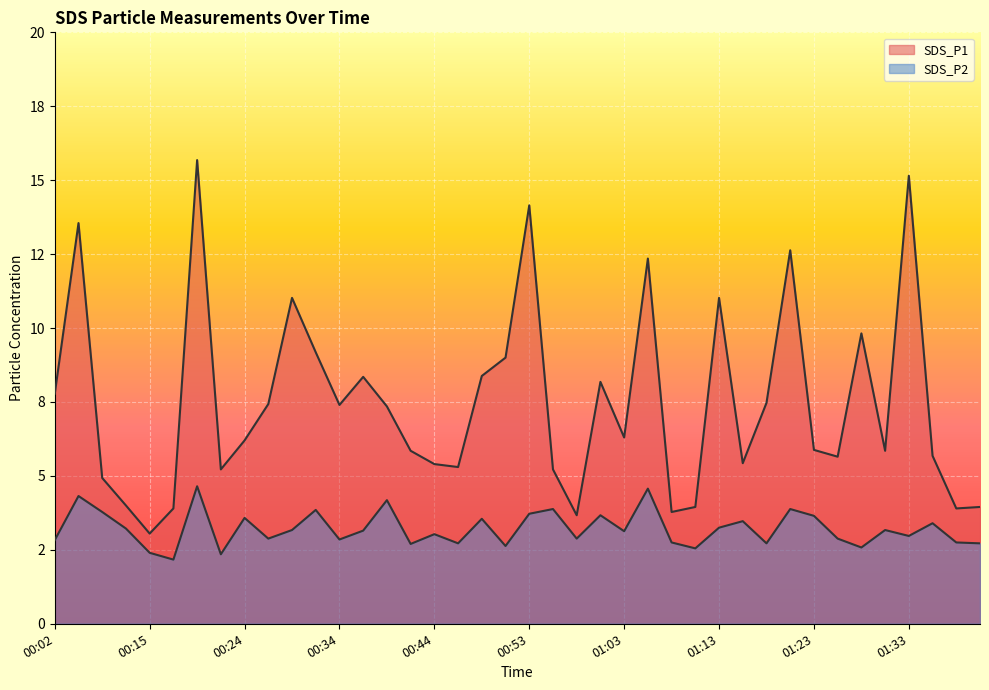

Count the number of categories in the chart.

40